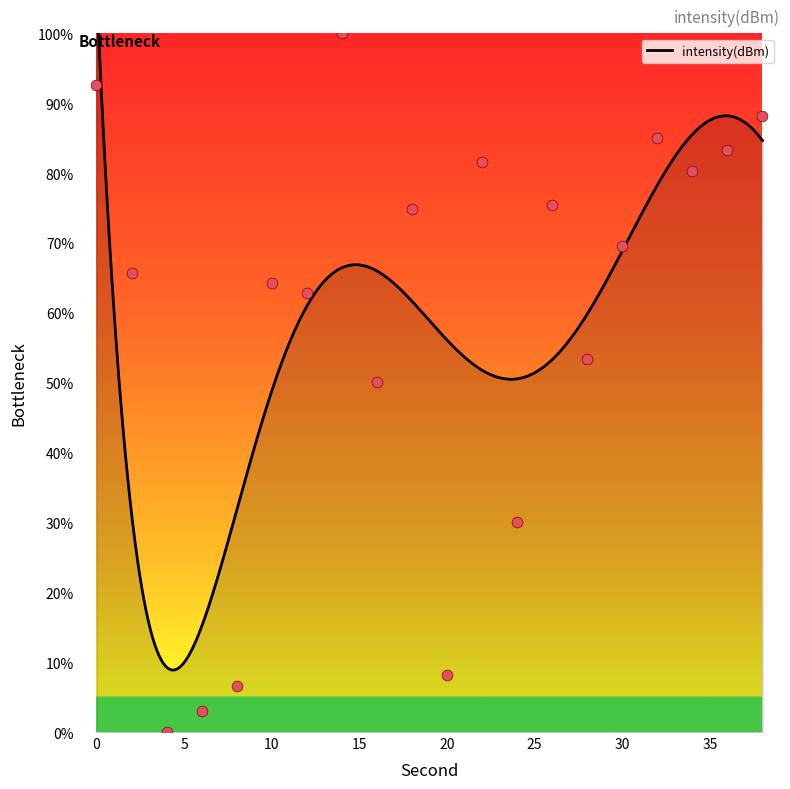

Which has a higher value, 20 or 2?

2